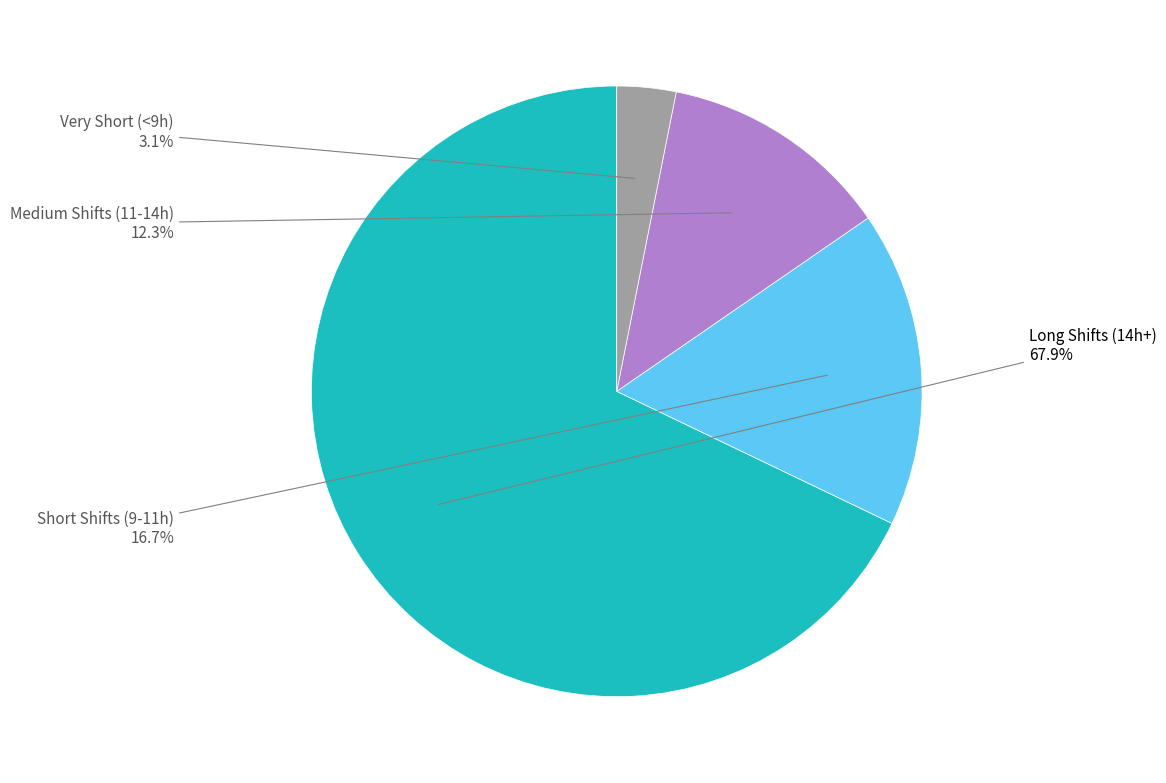

What is the largest slice in the pie chart?

Long Shifts (14h+)